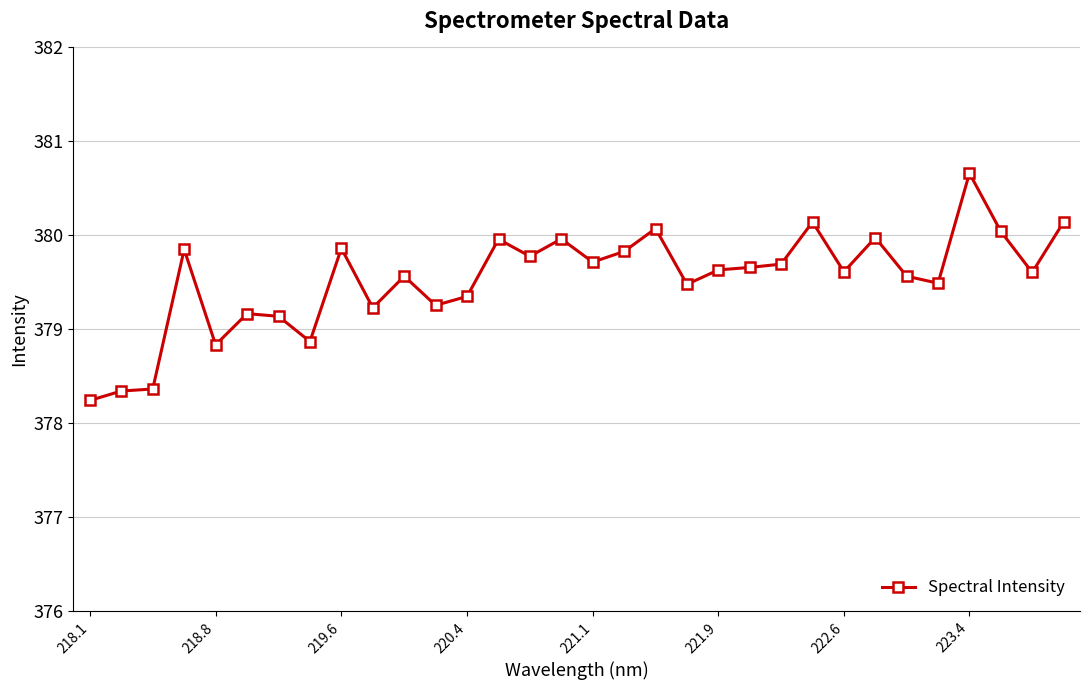

True or false: the data has more than 2 interior local peaks.

True